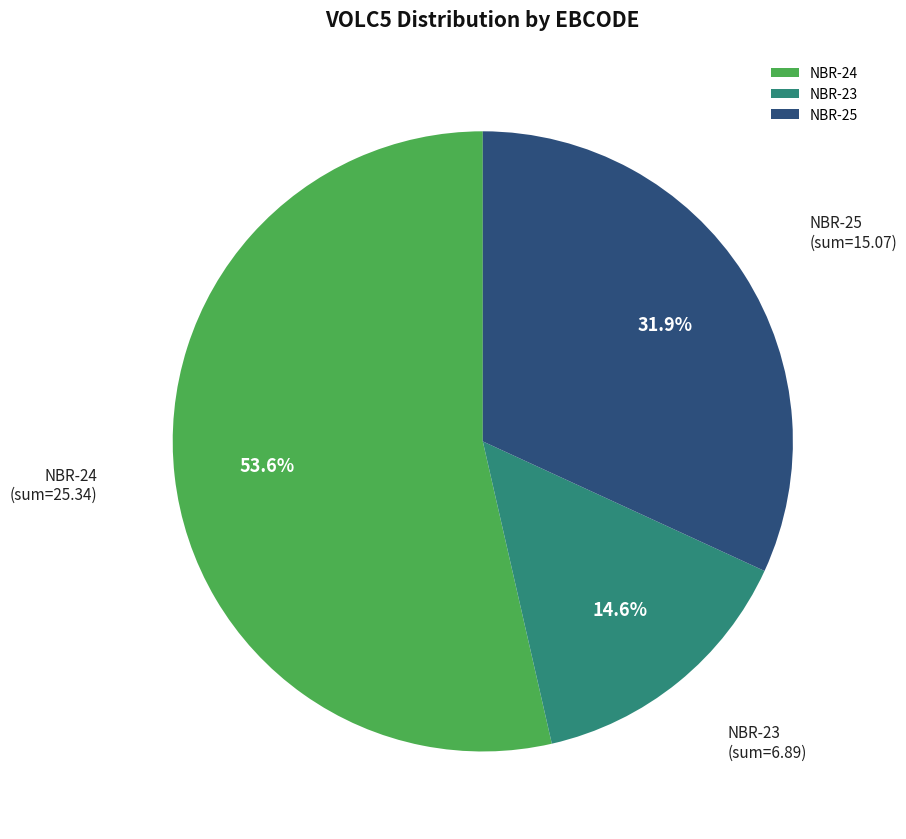

Count the number of slices in the pie.

3